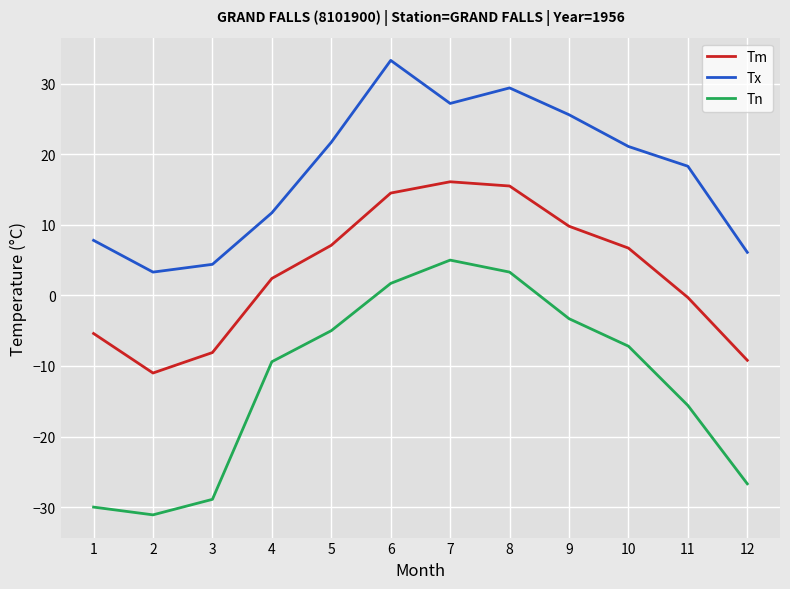

At 2, list the series in order from largest to smallest.

Tx, Tm, Tn